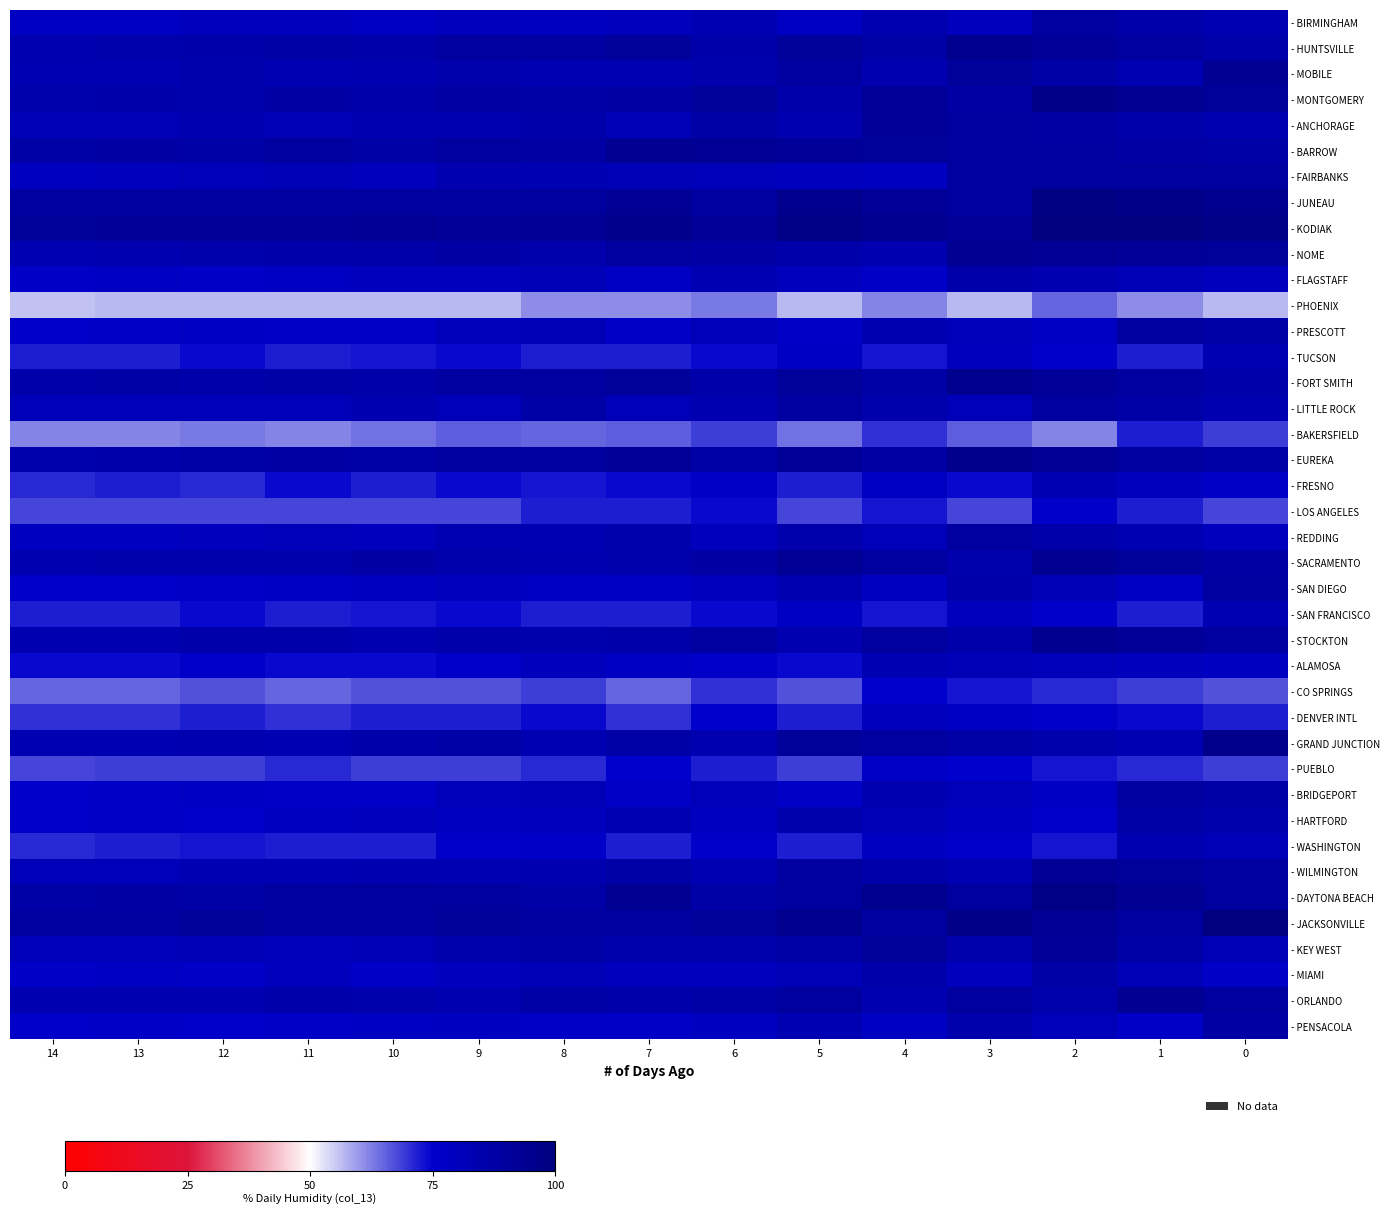

Which category has the highest value across all series?

2